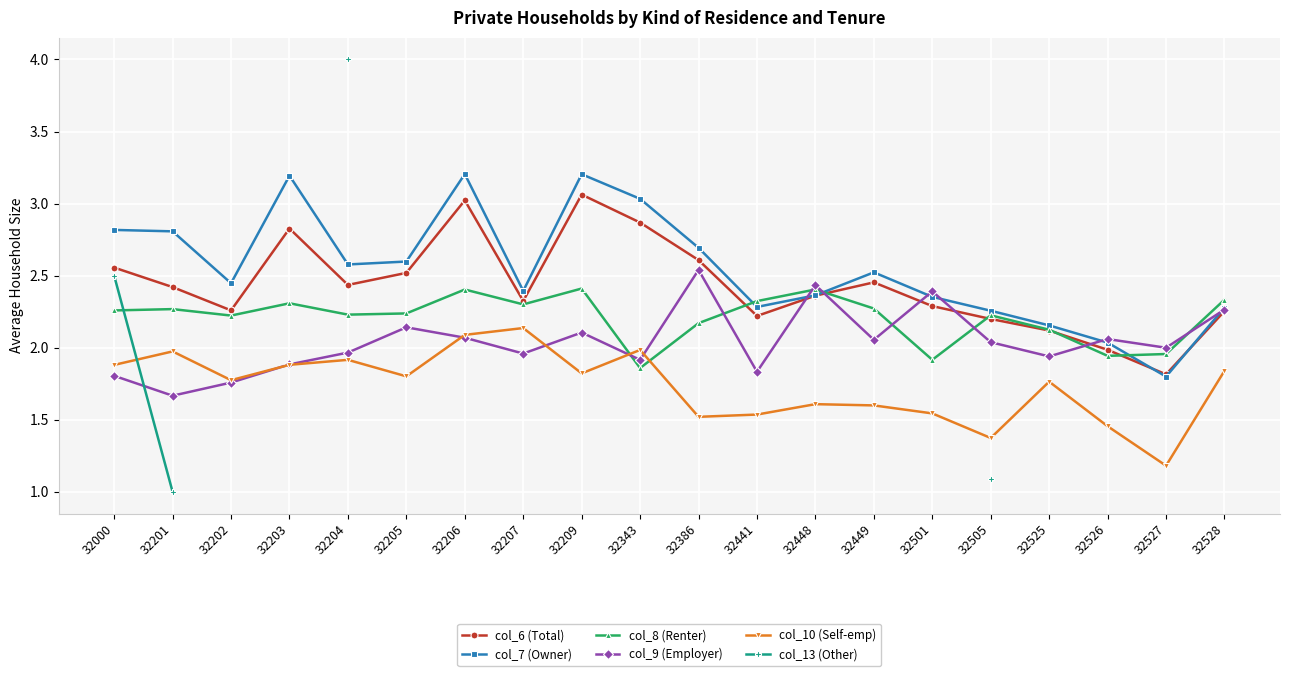

True or false: col_9 (Employer) has more than 2 interior local peaks.

True